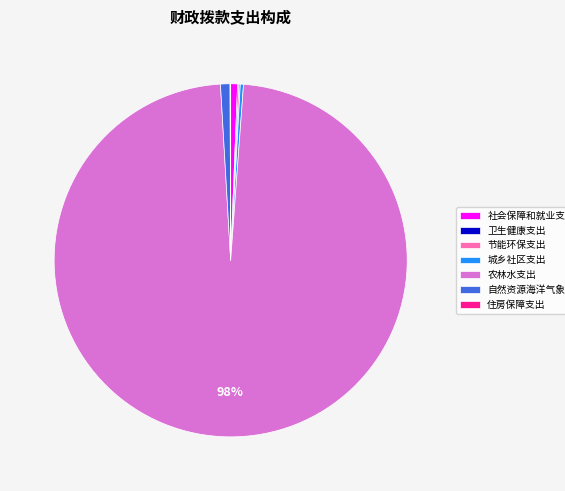

Do 城乡社区支出 and 农林水支出 together represent more than half of the pie?

Yes